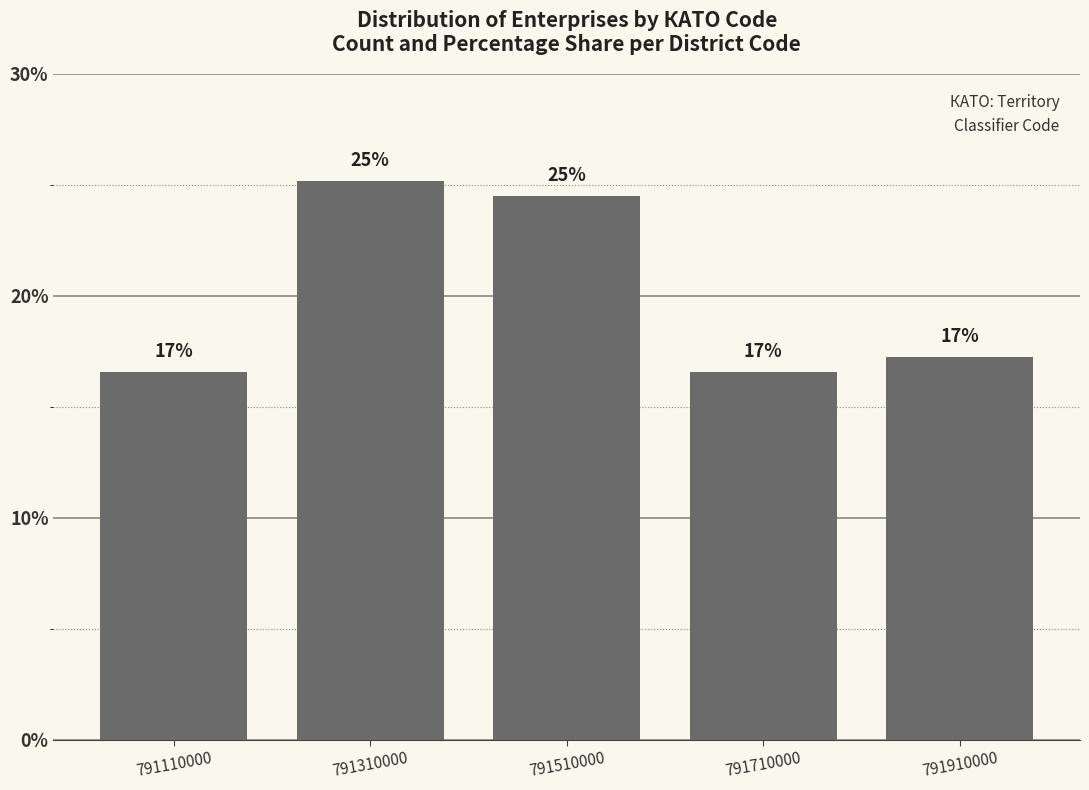

Does the chart contain any negative values?

No